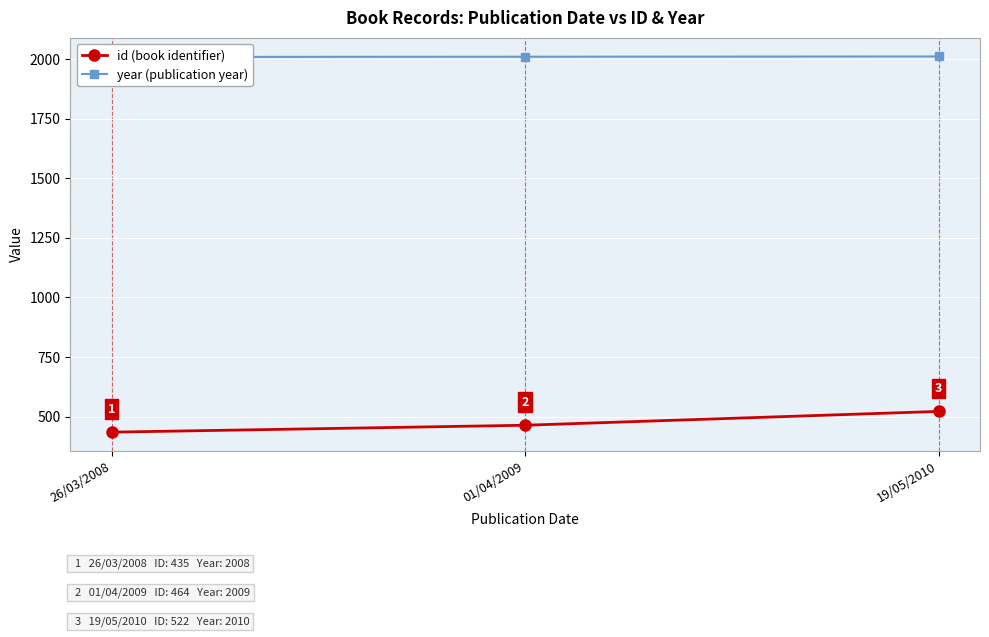

What is the maximum value for year (publication year)?

2010